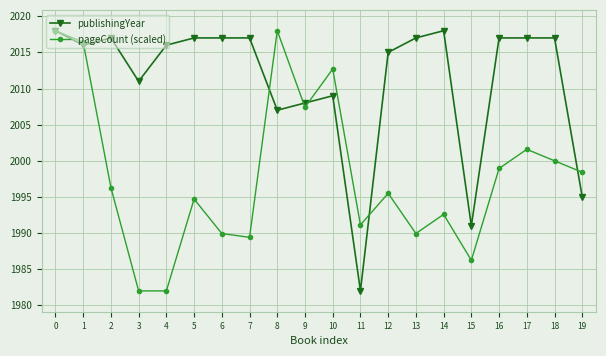

How many lines are shown in the chart?

2